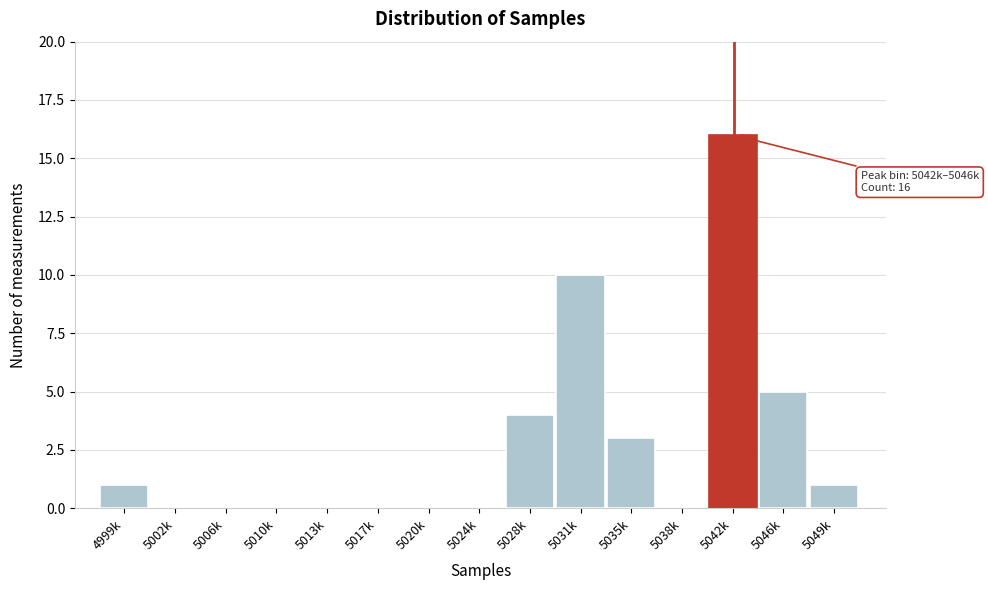

Reading left to right, extract all data points from this chart.

4999k=1	5002k=0	5006k=0	5010k=0	5013k=0	5017k=0	5020k=0	5024k=0	5028k=4	5031k=10	5035k=3	5038k=0	5042k=16	5046k=5	5049k=1